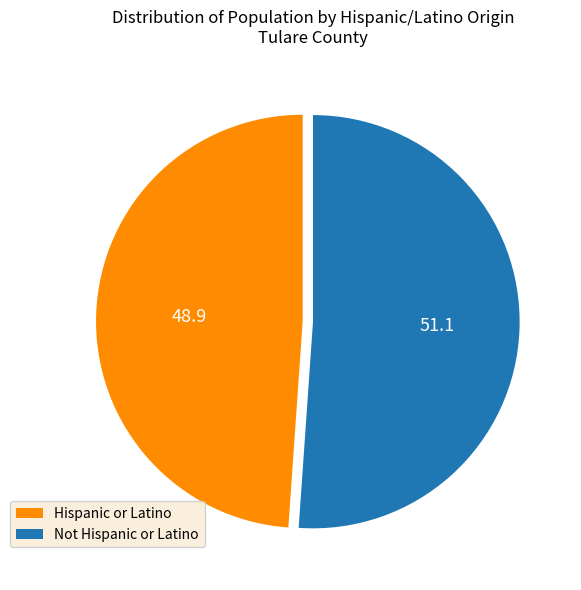

What is the smallest slice in the pie chart?

Hispanic or Latino